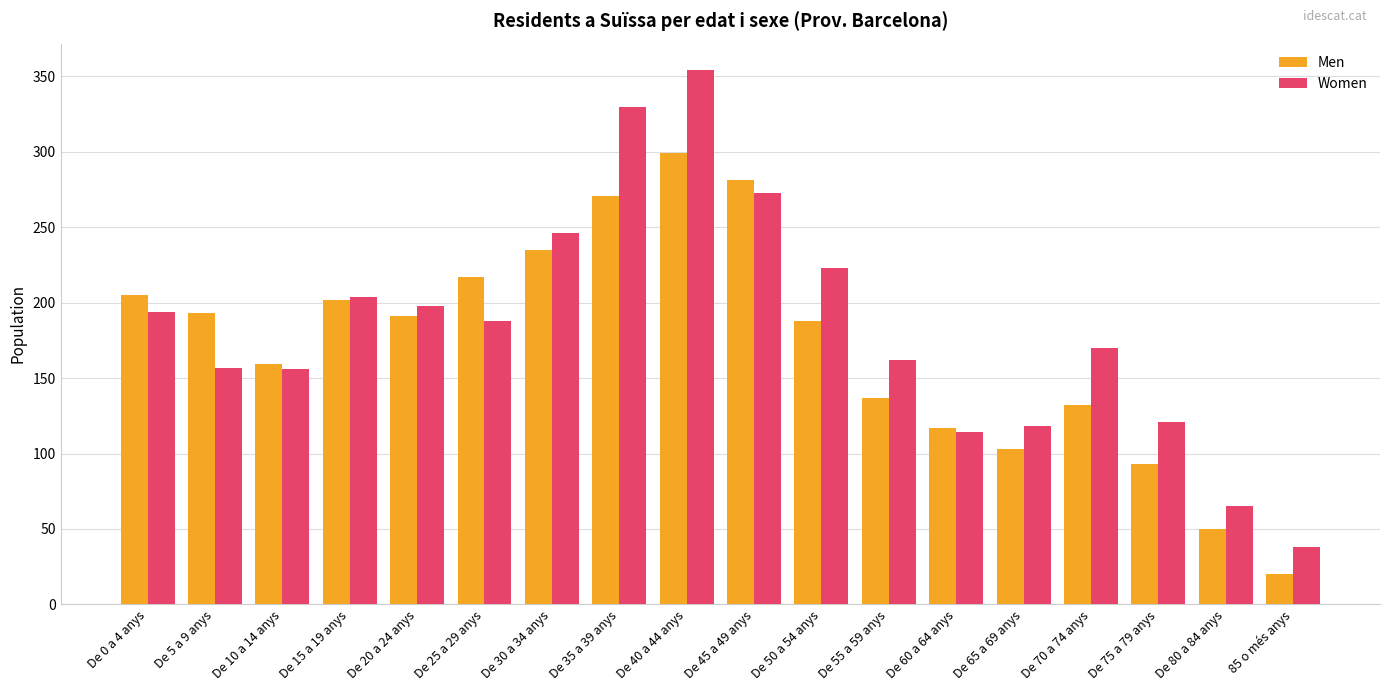

Does the chart contain stacked bars?

No